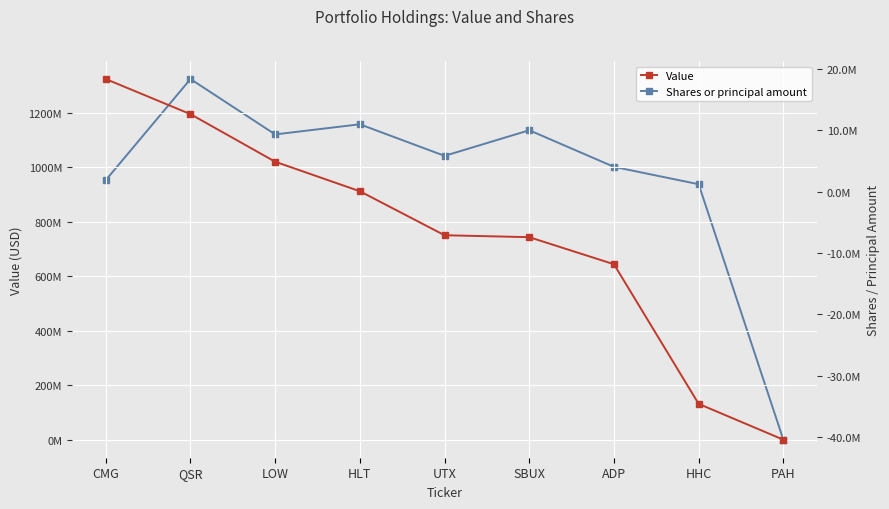

Which category has the lowest value in the Value series?

PAH